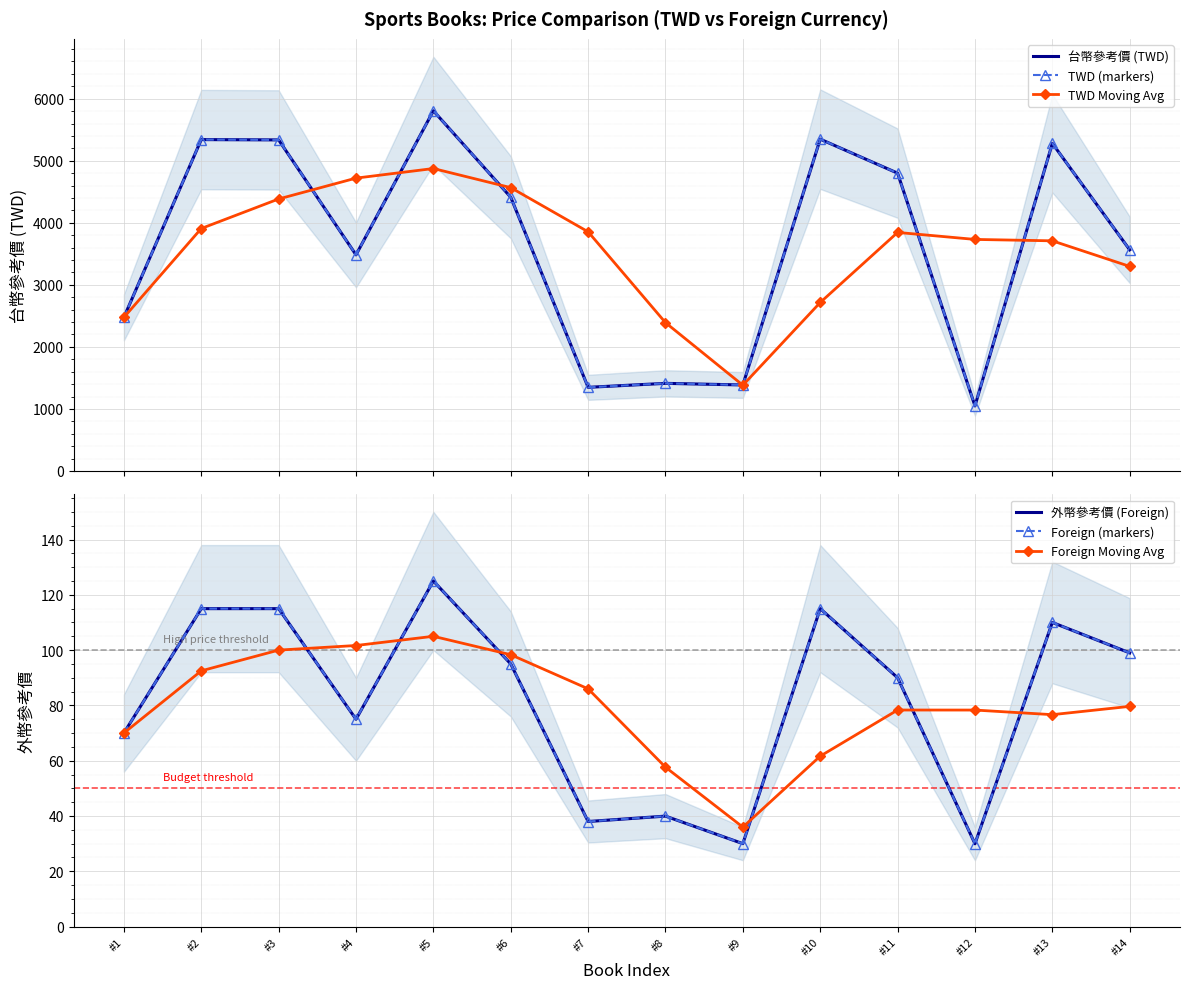

Rank the series at #3 from highest to lowest value.

台幣參考價 (TWD), TWD (markers), TWD Moving Avg, 外幣參考價 (Foreign), Foreign (markers), Foreign Moving Avg